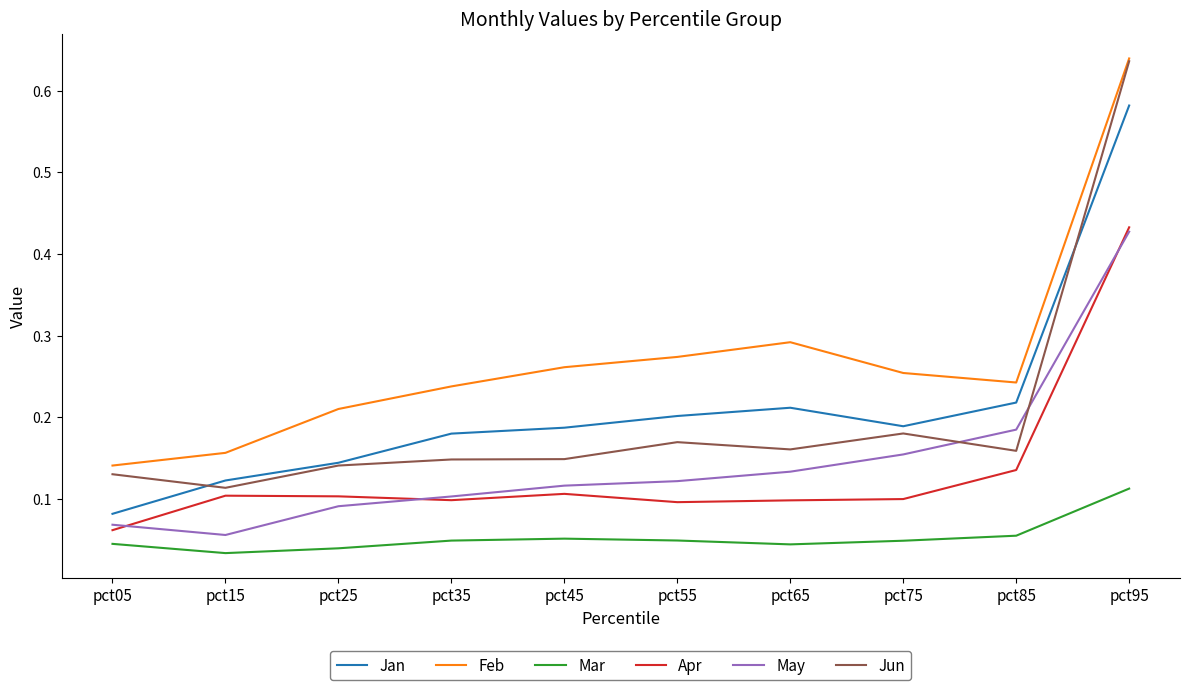

True or false: Jan and Feb cross at least once.

False